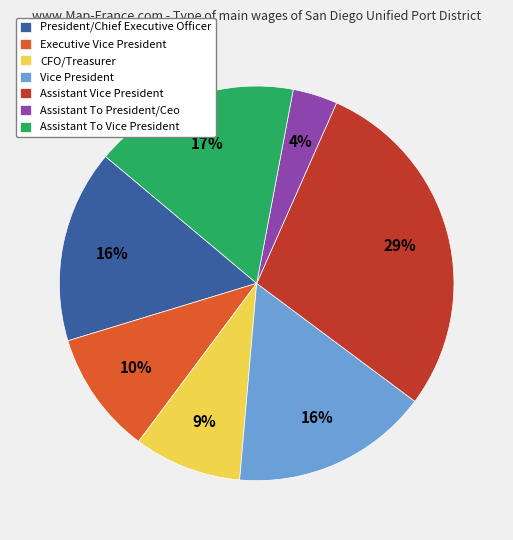

To the nearest percent, what is the difference between the largest and smallest slice percentages?

25%